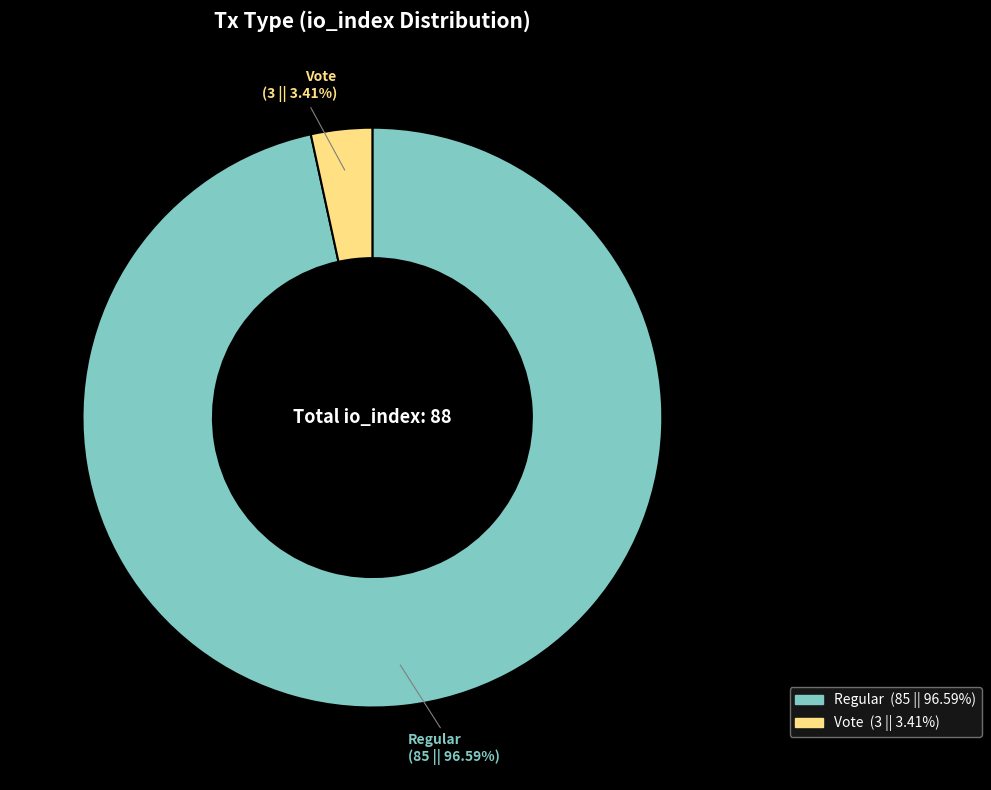

To the nearest percent, what portion does Regular represent?

97%